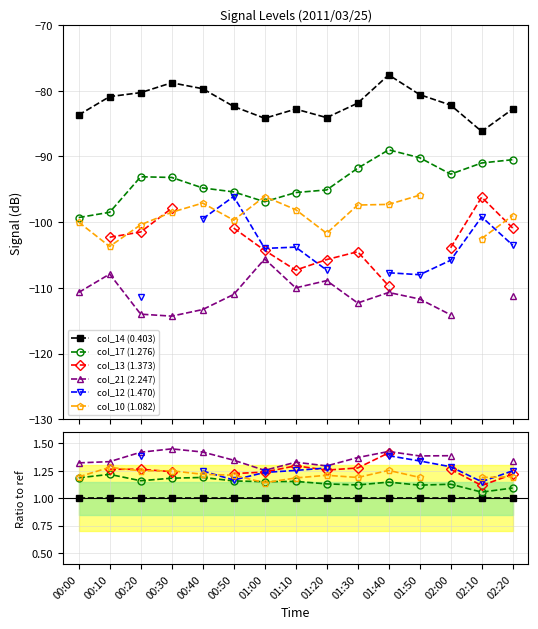

What is the difference between the highest and lowest values at 01:50?

0.4